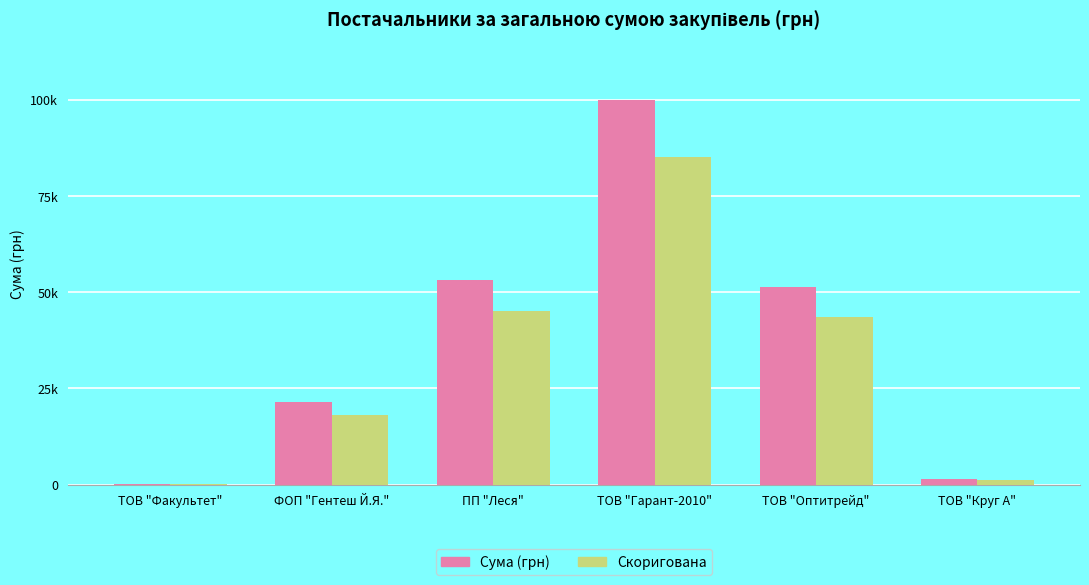

At ПП "Леся", list the series in order from largest to smallest.

Сума (грн), Скоригована